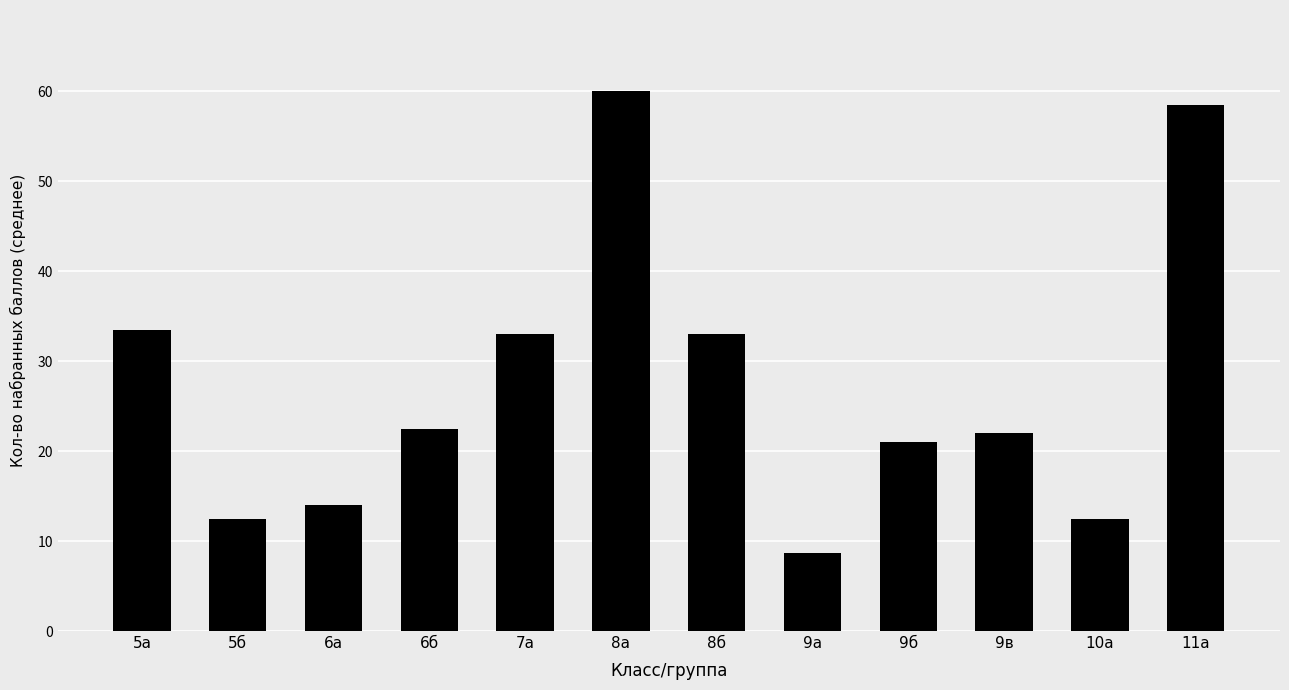

Which label corresponds to the smallest value in the chart?

9а